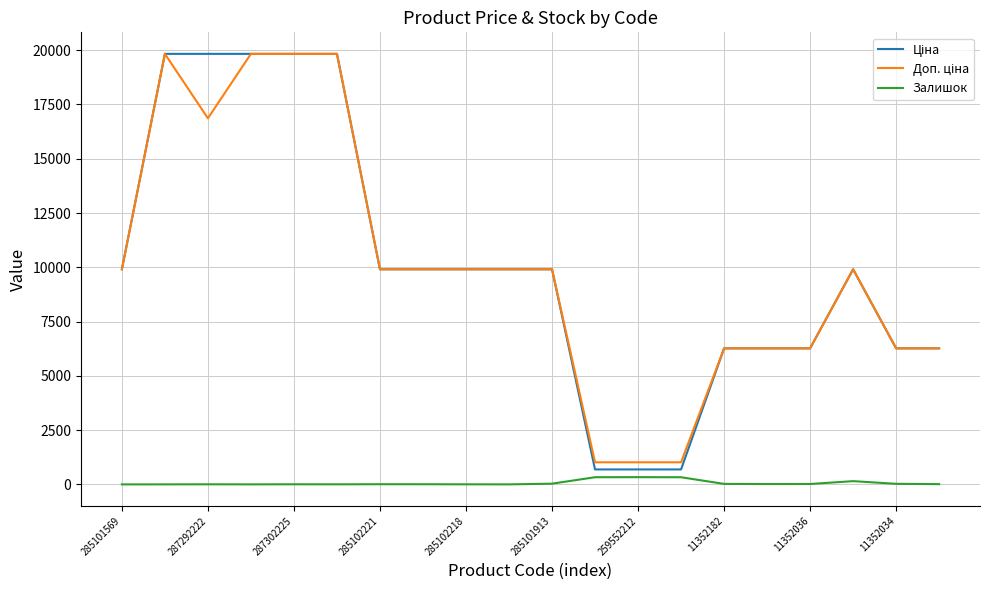

What is the maximum value shown in the chart?

19831.1